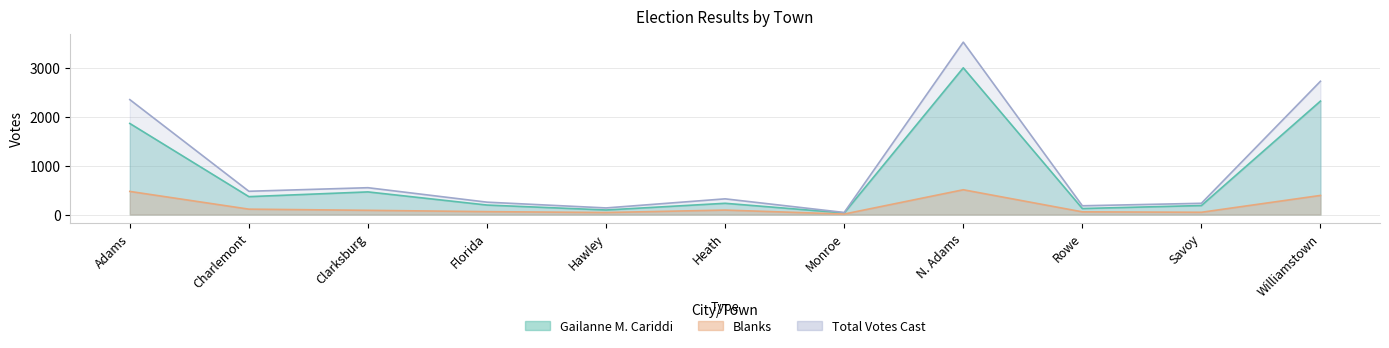

Is it true that Blanks equals 10 at Monroe?

True